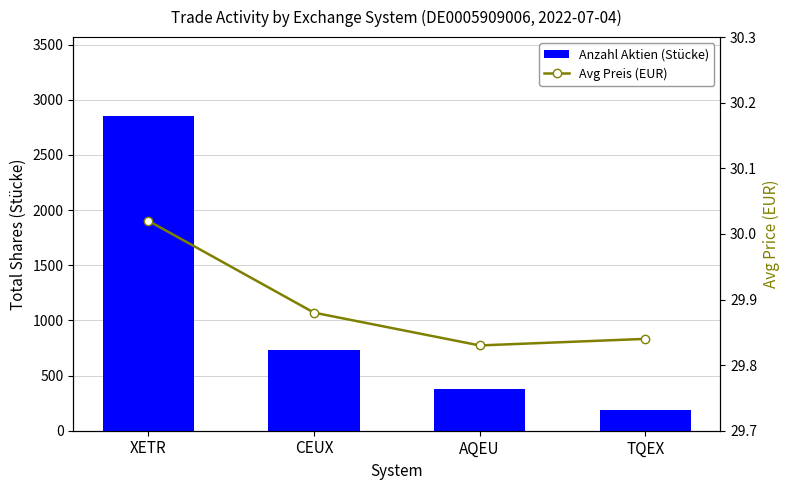

At which category is the sum across all series the highest?

XETR